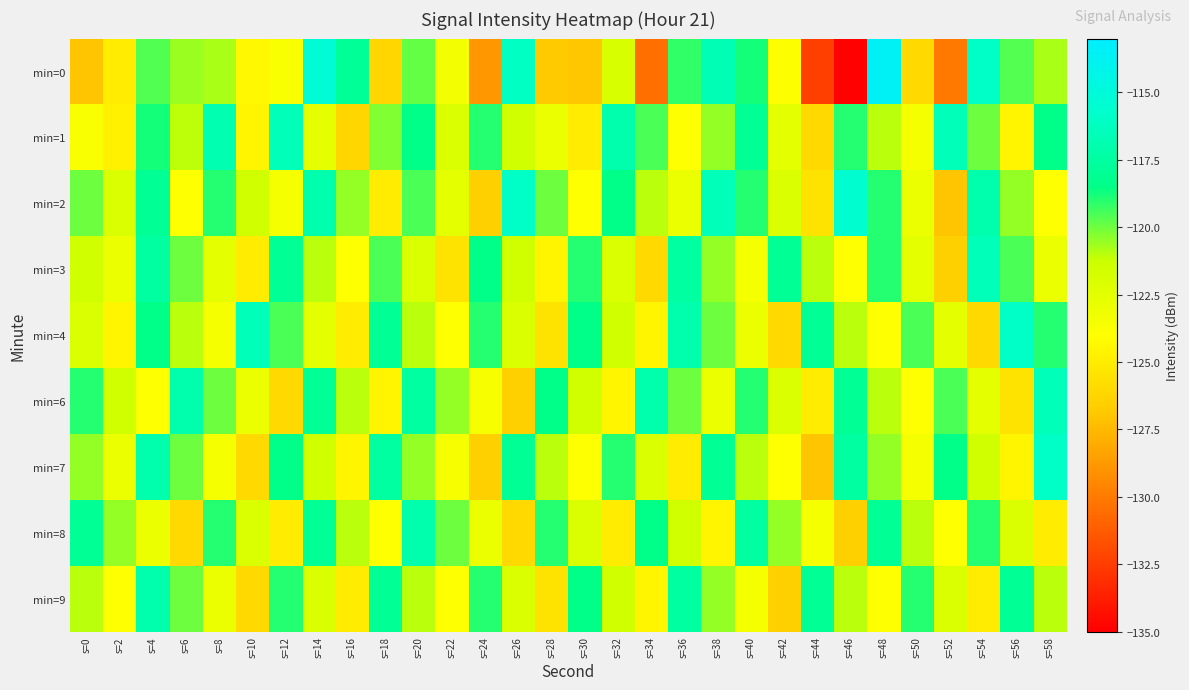

Which series has the widest spread of values?

min=0